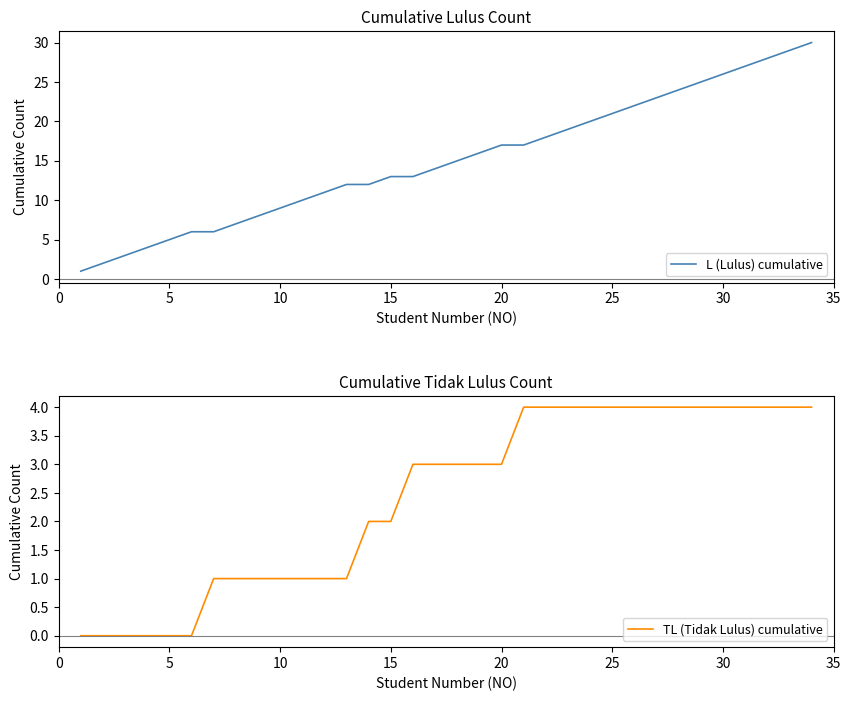

True or false: TL (Tidak Lulus) cumulative and L (Lulus) cumulative intersect in this chart.

False